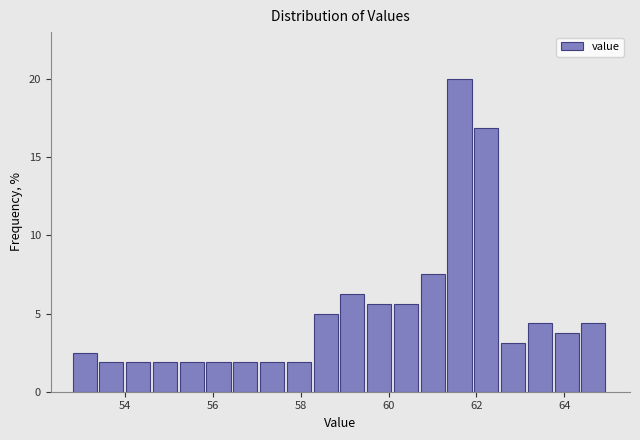

Read against the x-axis, roughly where is the centre of the tallest bar?

61.6